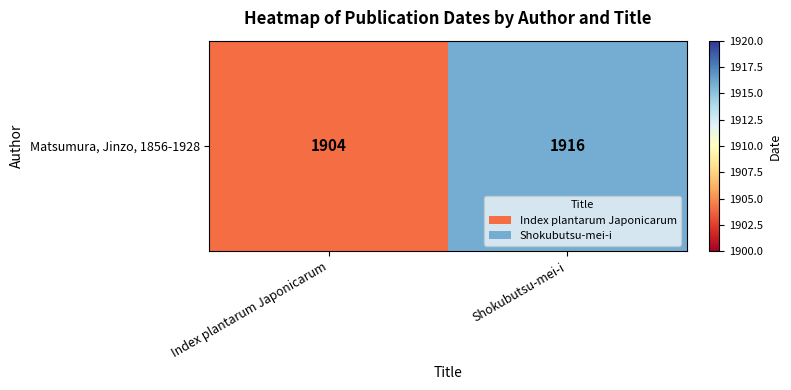

How many values are between 1904 and 1916?

2